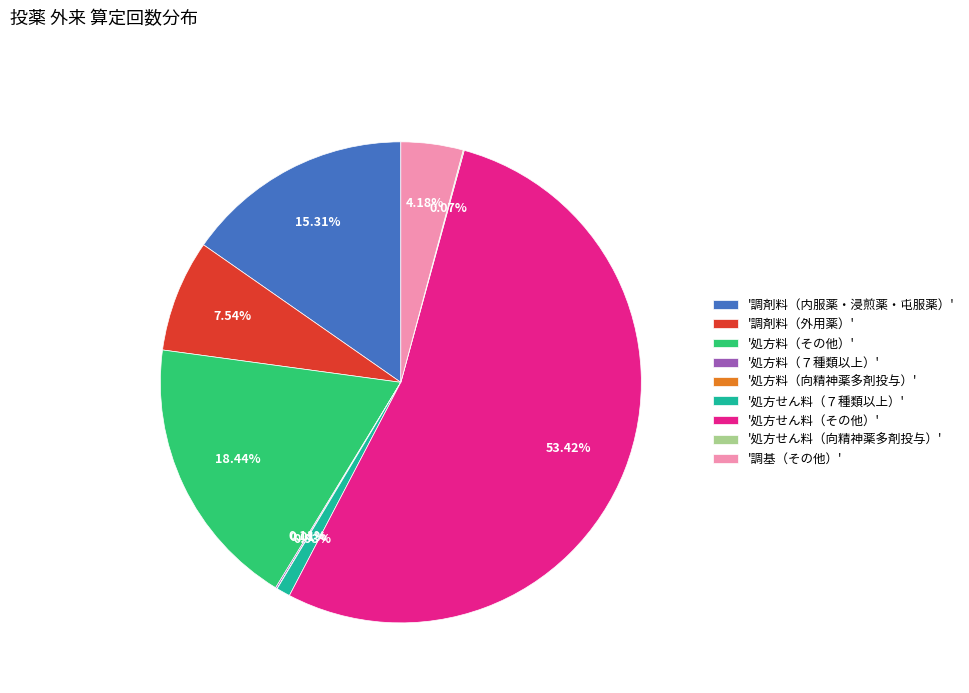

Which slice is the largest?

'処方せん料（その他）'